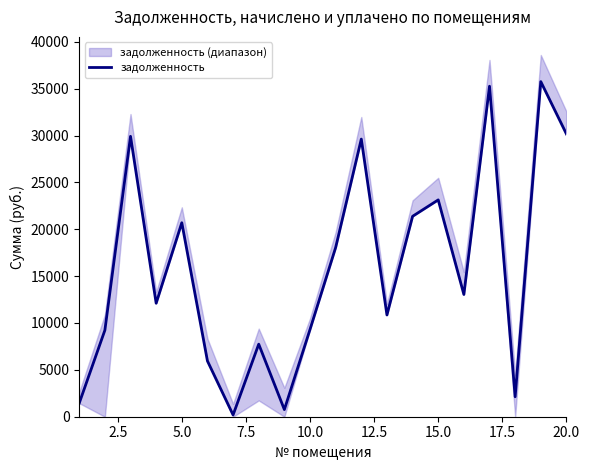

Reading left to right, list all the values displayed in this chart.

1446.8	9226.5	29913.2	12106.9	20693.9	5947.5	190.5	7741.3	761.3	9308.6	18053.1	29619.0	10854.2	21380.5	23132.2	13041.1	35258.2	2129.7	35748.6	30158.5